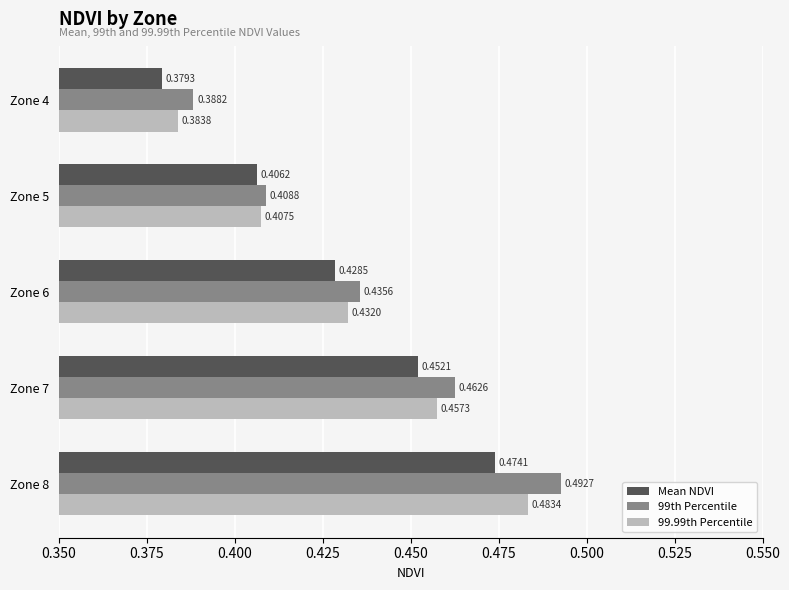

Which series has the widest spread of values?

99th Percentile